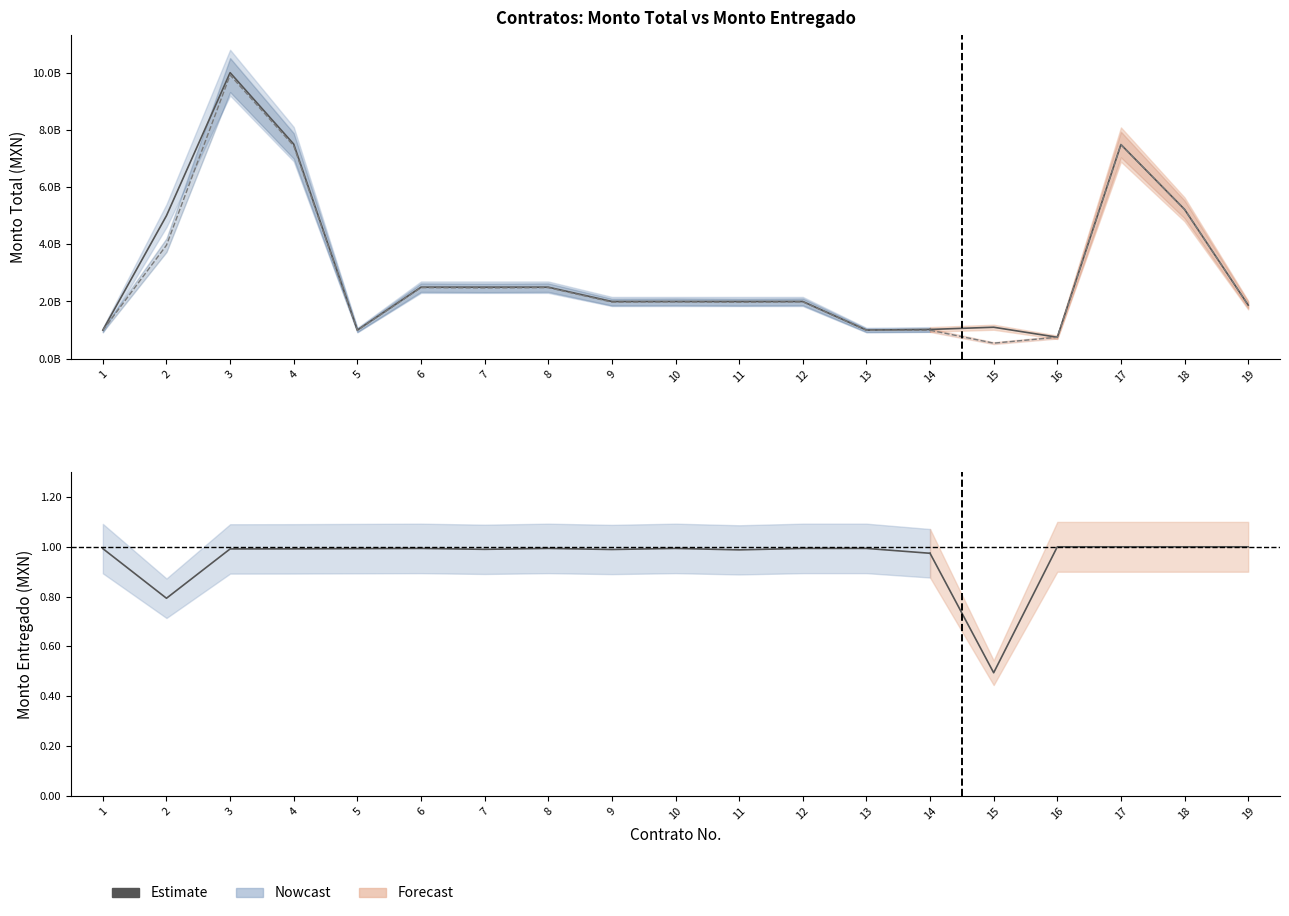

Does the chart have visible grid lines?

No